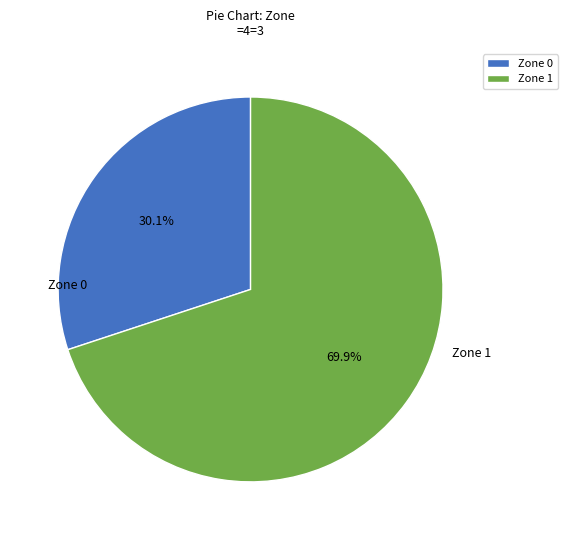

How many slices are in this pie chart?

2